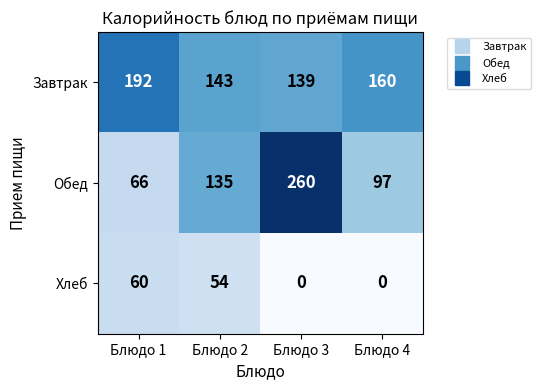

Reading left to right, transcribe all the data shown in this chart.

Завтрак: 192	143	139	160
Обед: 66	135	260	97
Хлеб: 60	54	0	0